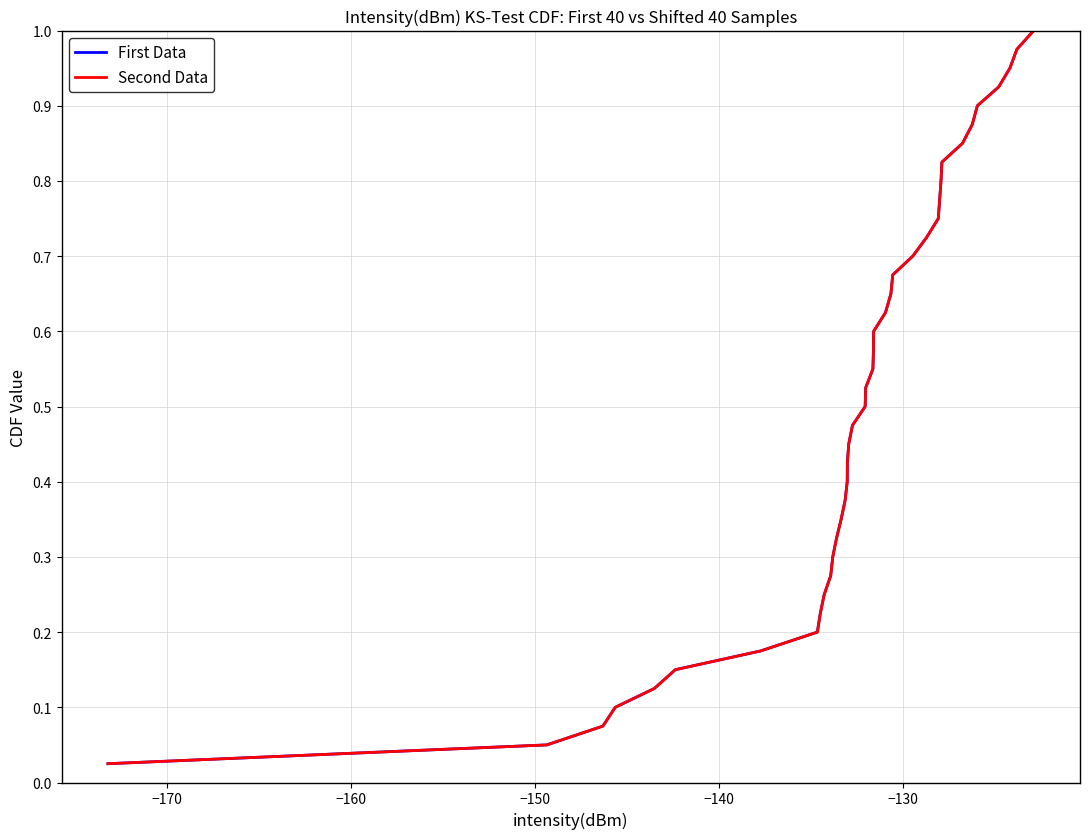

Does the chart display data point markers on the line(s)?

No